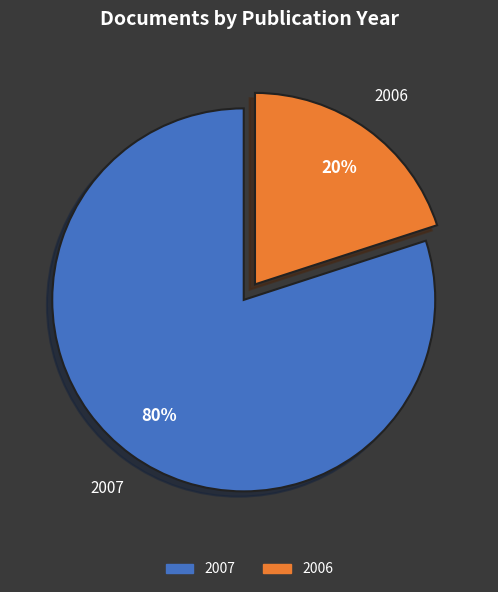

Is the sum of 2007 and 2006 greater than half?

Yes